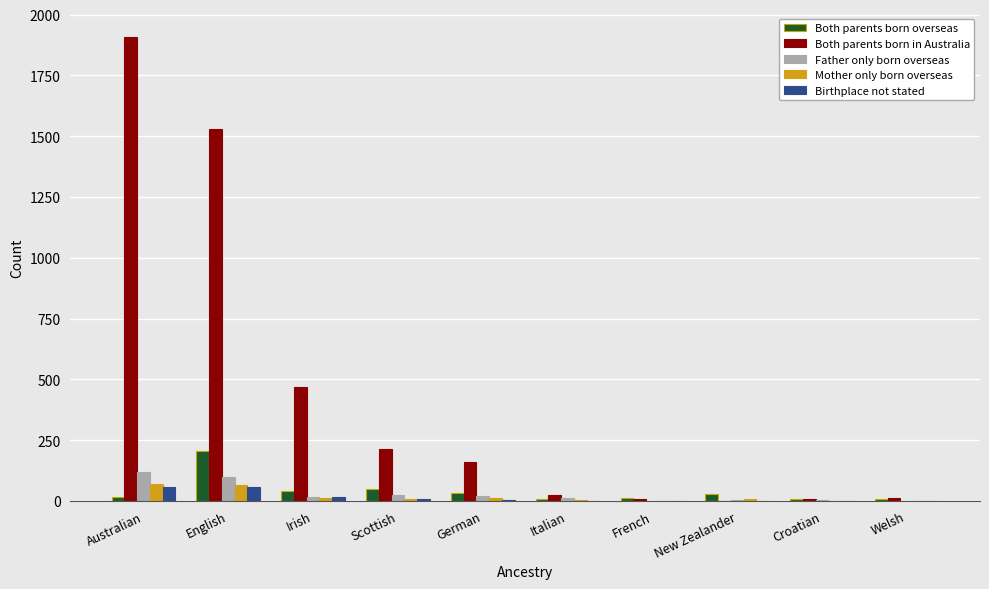

What is the spread (max minus min) of values at Australian?

1894